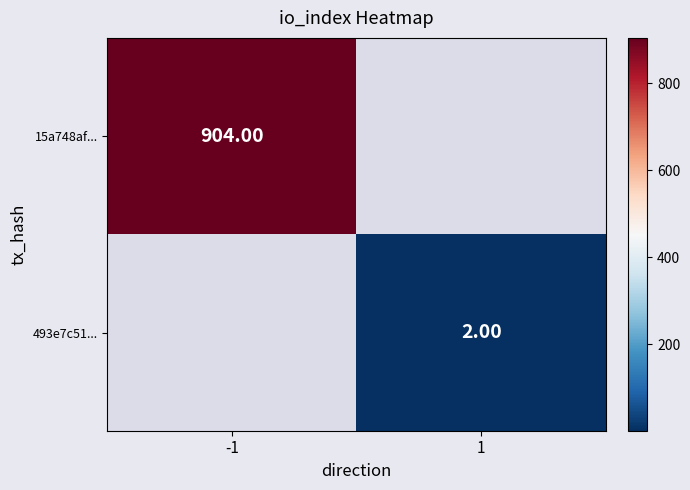

Which label corresponds to the smallest value in the chart?

1